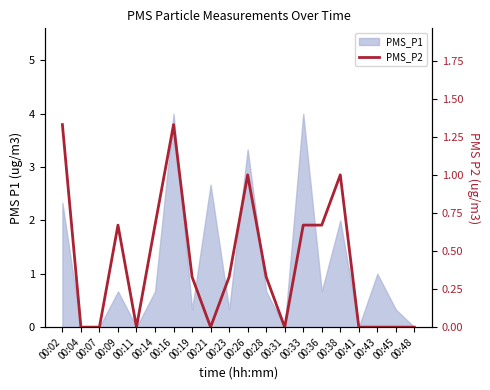

Reading right to left, list all the values displayed in this chart.

00:48=0.0	00:45=0.0	00:43=0.0	00:41=0.0	00:38=1.0	00:36=0.7	00:33=0.7	00:31=0.0	00:28=0.3	00:26=1.0	00:23=0.3	00:21=0.0	00:19=0.3	00:16=1.3	00:14=0.7	00:11=0.0	00:09=0.7	00:07=0.0	00:04=0.0	00:02=1.3